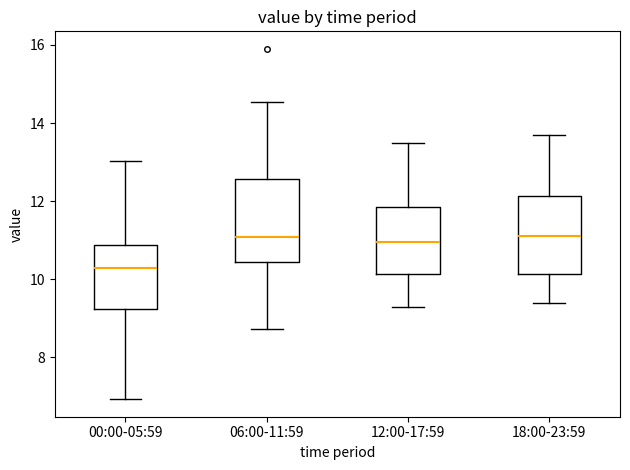

Where is the lower edge of the box for 18:00-23:59 on the y-axis? The values are not printed on the chart, so give them approximately, as read against the axis.

10.2